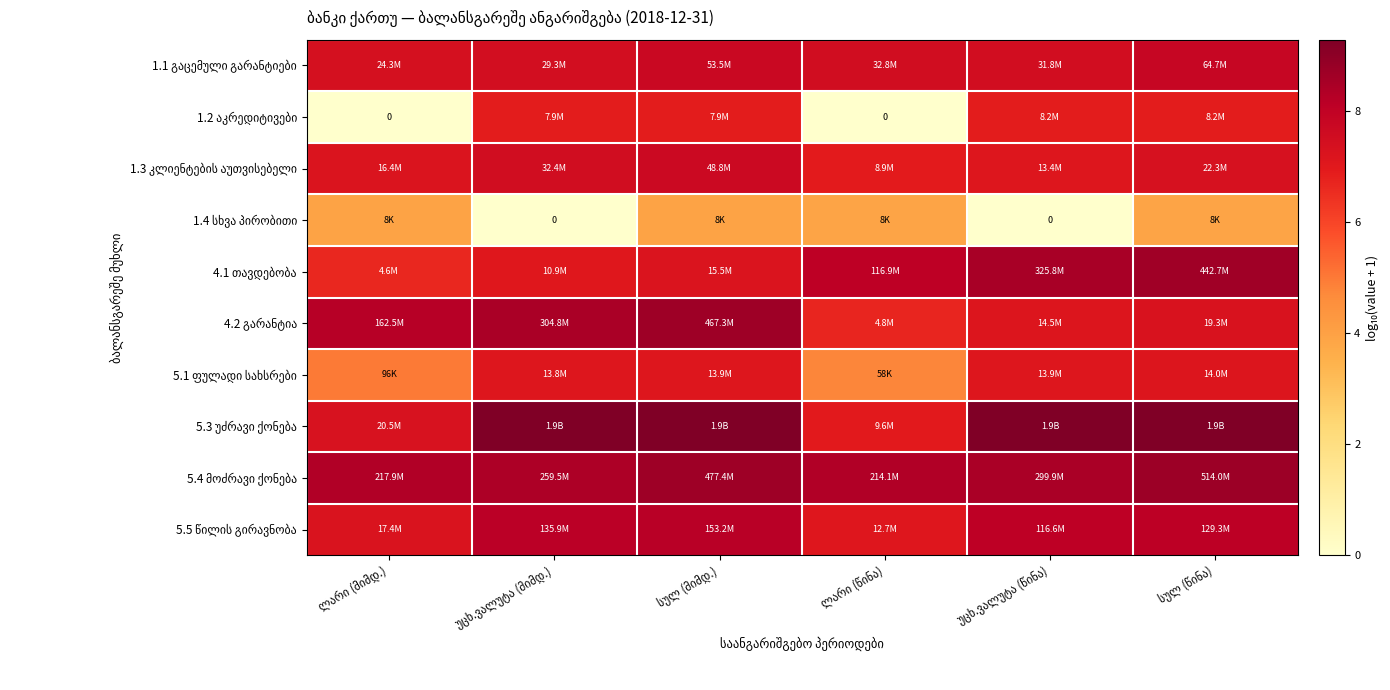

True or false: 1.4 სხვა პირობითი has a value of 3.9 at სულ (წინა).

True